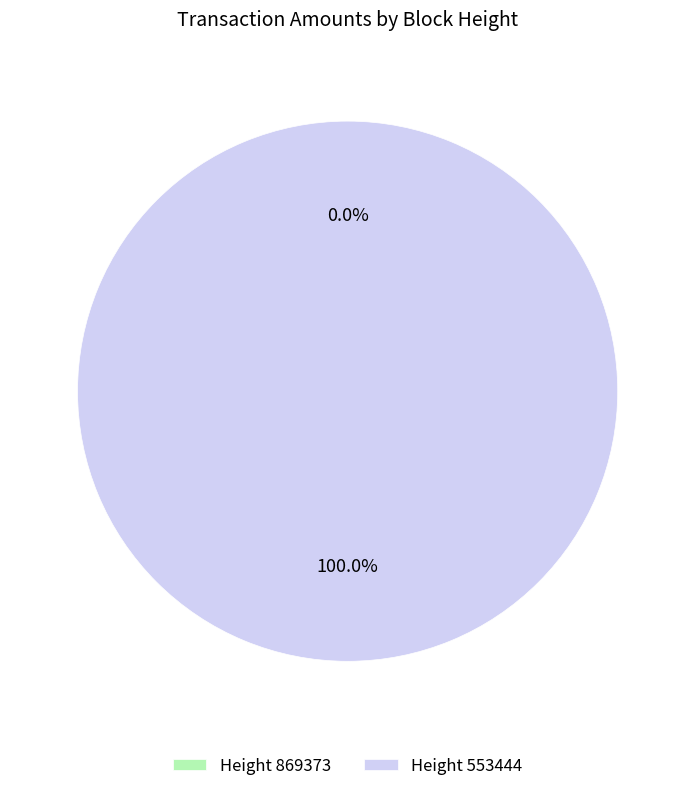

To the nearest percent, what is the combined percentage of 553444 and 869373?

100%